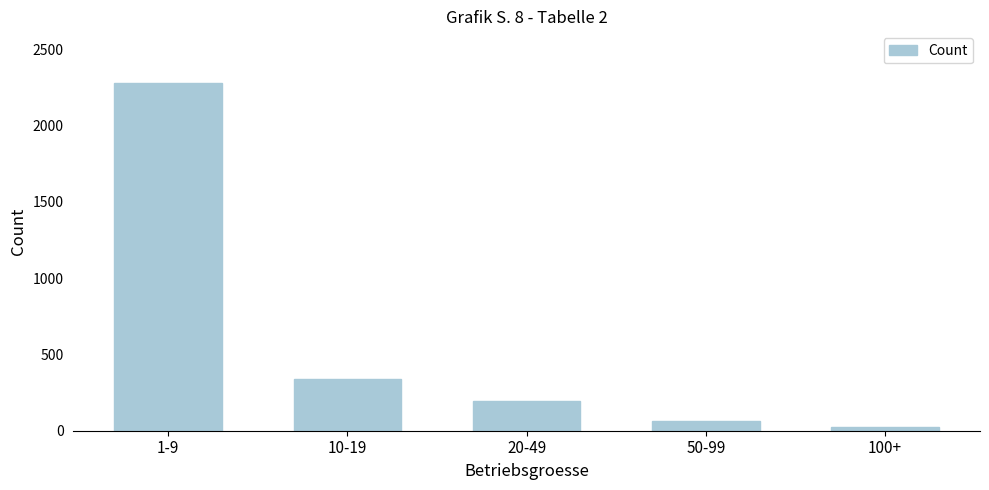

Reading left to right, transcribe all the data shown in this chart.

1-9=2275	10-19=342	20-49=194	50-99=62	100+=27